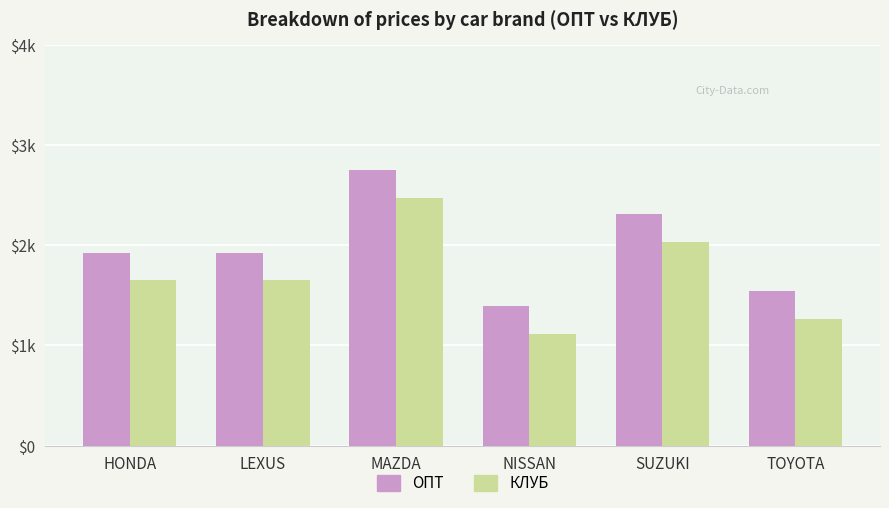

Which series changed the most between NISSAN and SUZUKI?

ОПТ